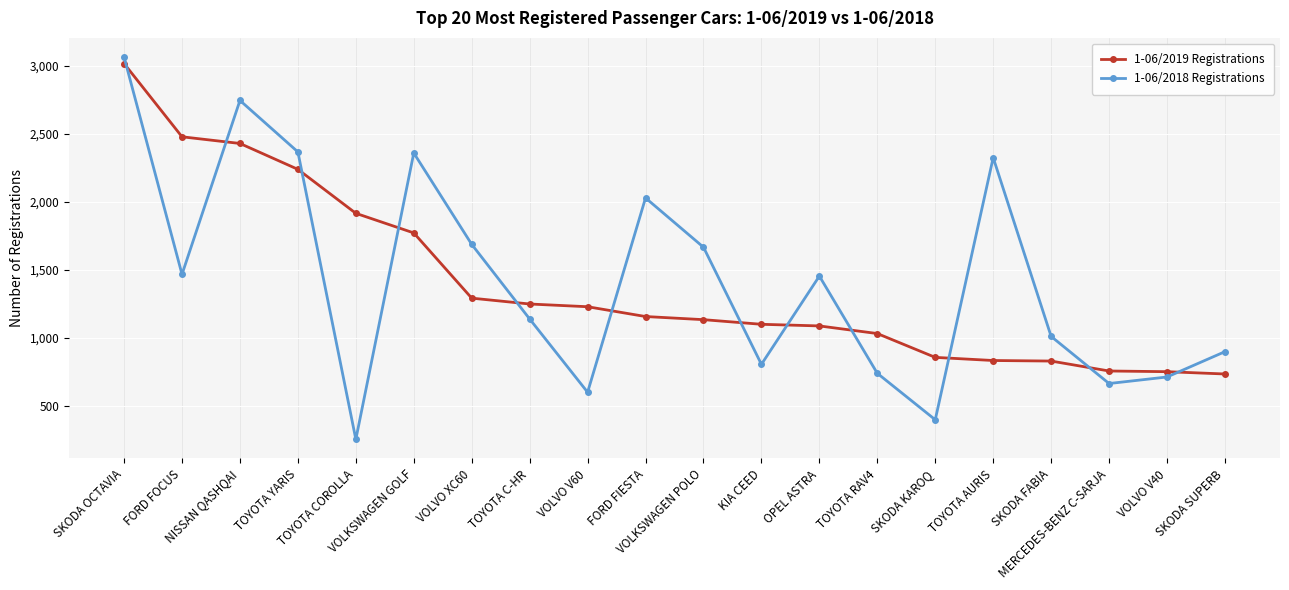

What is the sum of all 1-06/2018 Registrations values?

28385